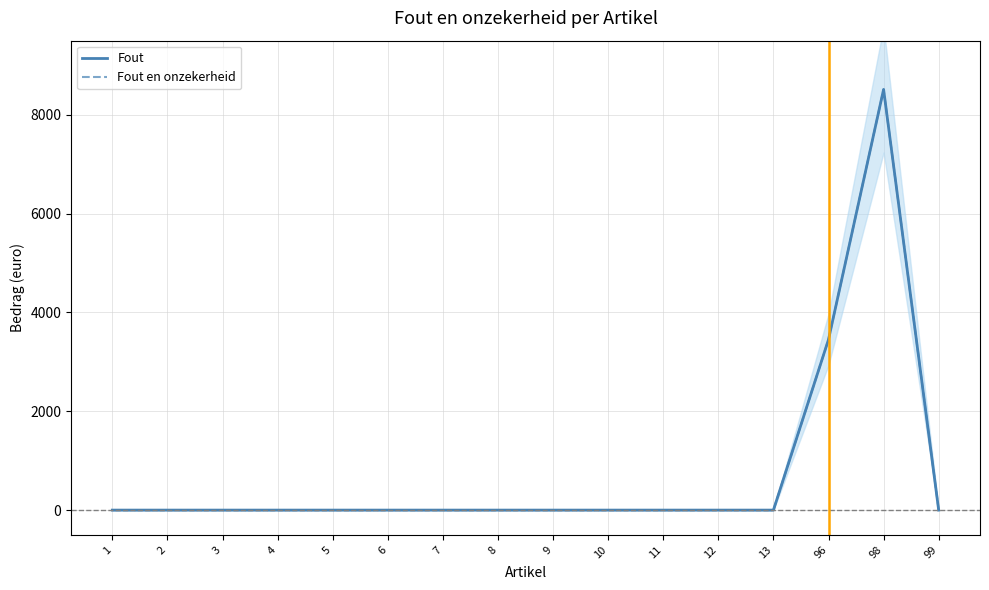

True or false: Fout has a value of 1137 at 96.

False